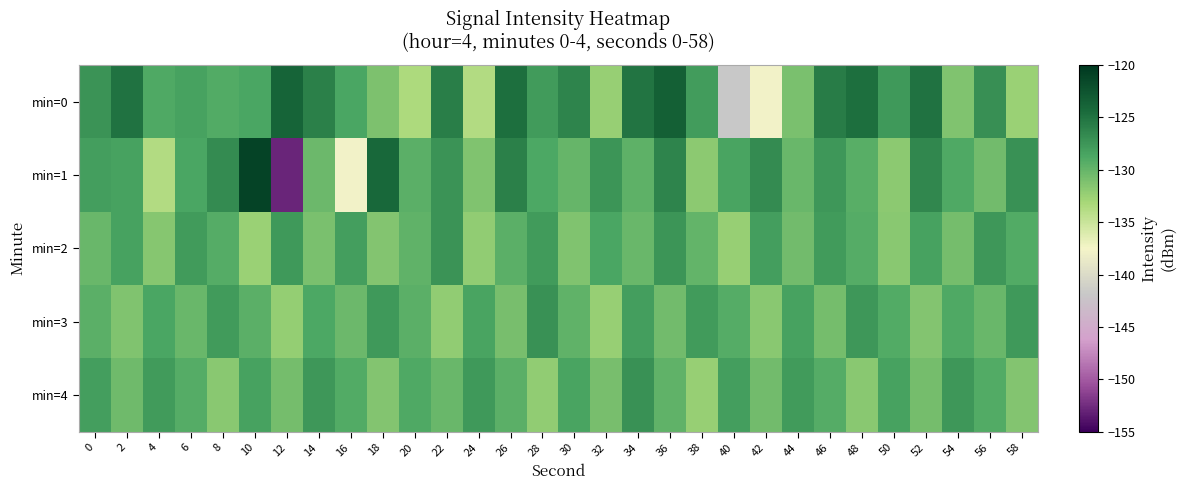

Reading left to right, extract all data points from this chart.

min=0: 0=-127.3	2=-125.0	4=-129.0	6=-128.4	8=-129.1	10=-128.6	12=-123.8	14=-126.0	16=-128.7	18=-131.2	20=-133.5	22=-125.8	24=-133.7	26=-124.7	28=-127.9	30=-126.3	32=-132.4	34=-125.1	36=-123.5	38=-127.9	40=-141.8	42=-137.7	44=-131.0	46=-125.6	48=-124.7	50=-127.7	52=-125.0	54=-131.3	56=-127.0	58=-132.5
min=1: 0=-128.2	2=-128.4	4=-133.8	6=-128.7	8=-126.8	10=-121.1	12=-152.9	14=-130.4	16=-137.7	18=-124.2	20=-129.4	22=-127.3	24=-131.2	26=-125.9	28=-128.8	30=-130.1	32=-127.5	34=-129.7	36=-126.2	38=-131.9	40=-128.5	42=-126.8	44=-130.2	46=-127.6	48=-129.3	50=-131.8	52=-126.5	54=-129.0	56=-130.6	58=-127.2
min=2: 0=-130.1	2=-128.3	4=-131.6	6=-127.9	8=-129.2	10=-132.4	12=-127.7	14=-131.0	16=-128.1	18=-131.4	20=-129.8	22=-127.3	24=-132.1	26=-129.6	28=-127.9	30=-131.2	32=-128.7	34=-130.1	36=-127.5	38=-129.9	40=-132.3	42=-128.1	44=-130.6	46=-127.9	48=-129.2	50=-131.7	52=-128.3	54=-130.8	56=-127.6	58=-129.1
min=3: 0=-129.4	2=-131.2	4=-128.7	6=-130.1	8=-127.9	10=-129.6	12=-132.2	14=-128.8	16=-130.3	18=-127.7	20=-129.4	22=-132.1	24=-128.6	26=-130.9	28=-127.2	30=-129.8	32=-132.3	34=-128.1	36=-130.6	38=-127.9	40=-129.2	42=-131.7	44=-128.3	46=-130.8	48=-127.6	50=-129.1	52=-131.4	54=-128.9	56=-130.2	58=-127.7
min=4: 0=-128.1	2=-130.4	4=-127.9	6=-129.2	8=-131.7	10=-128.3	12=-130.8	14=-127.6	16=-129.1	18=-131.4	20=-128.9	22=-130.2	24=-127.7	26=-129.4	28=-132.1	30=-128.6	32=-130.9	34=-127.2	36=-129.8	38=-132.3	40=-128.1	42=-130.6	44=-127.9	46=-129.2	48=-131.7	50=-128.3	52=-130.8	54=-127.6	56=-129.1	58=-131.4